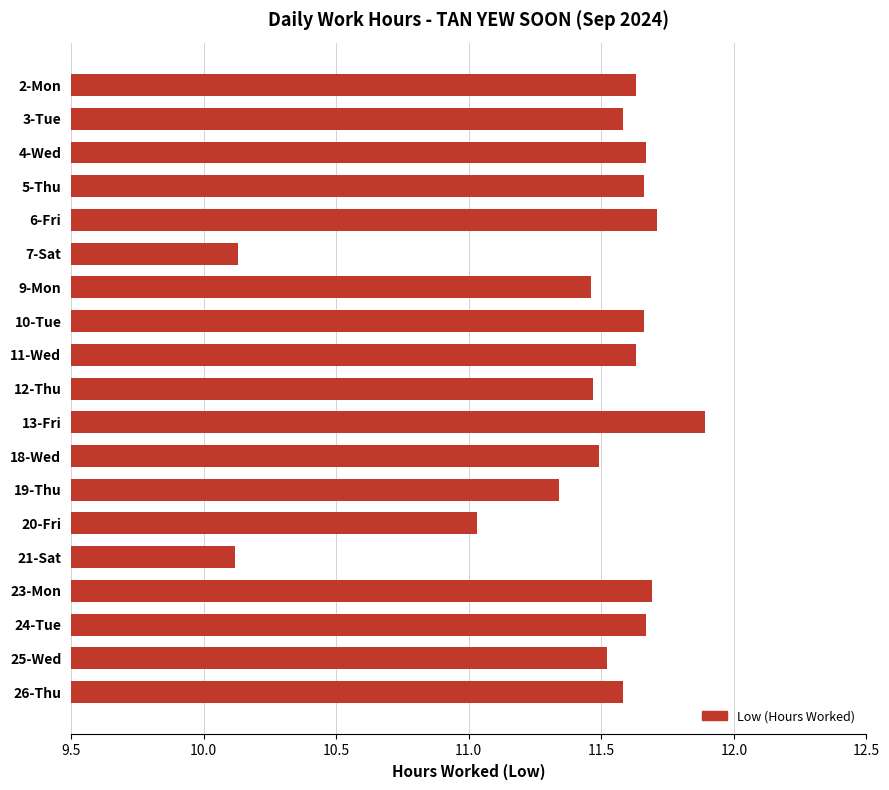

The chart shows a value of 15.3 at 25-Wed. True or false?

False